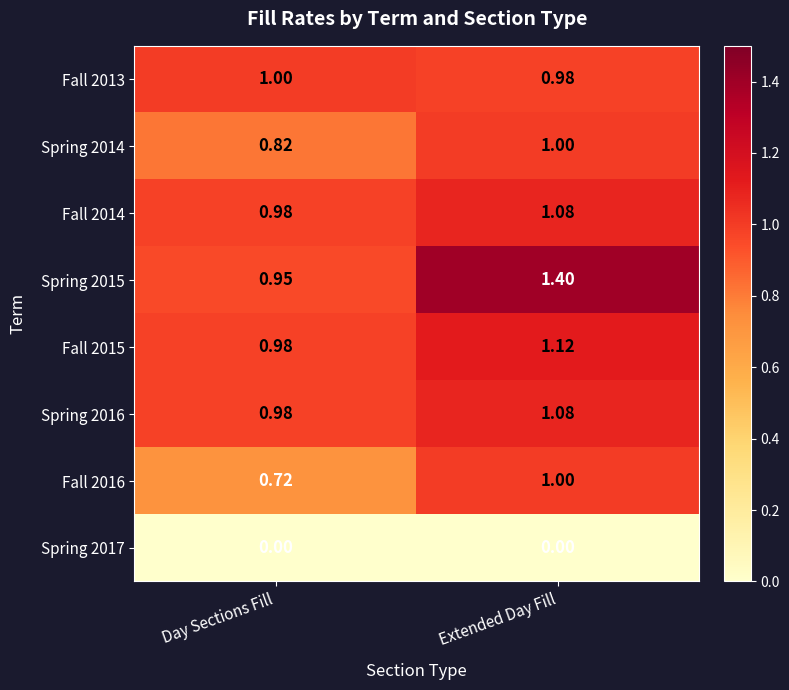

At which label is Fall 2013 closest to 0?

Extended Day Fill